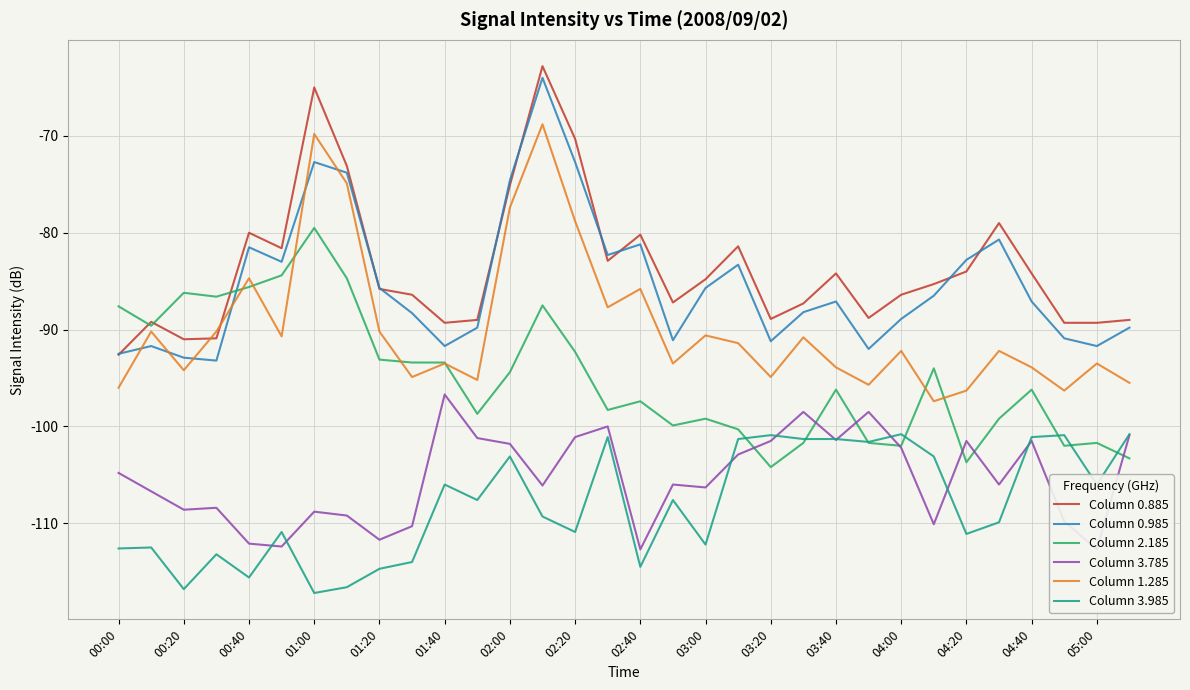

Is it true that Column 0.985 equals -91.2 at 03:20?

True